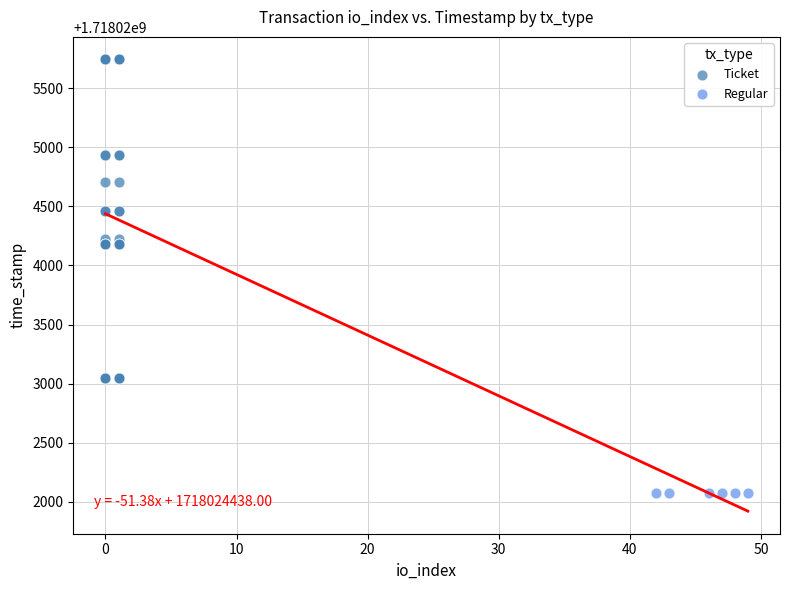

Which series contains the lowest Y value?

Regular